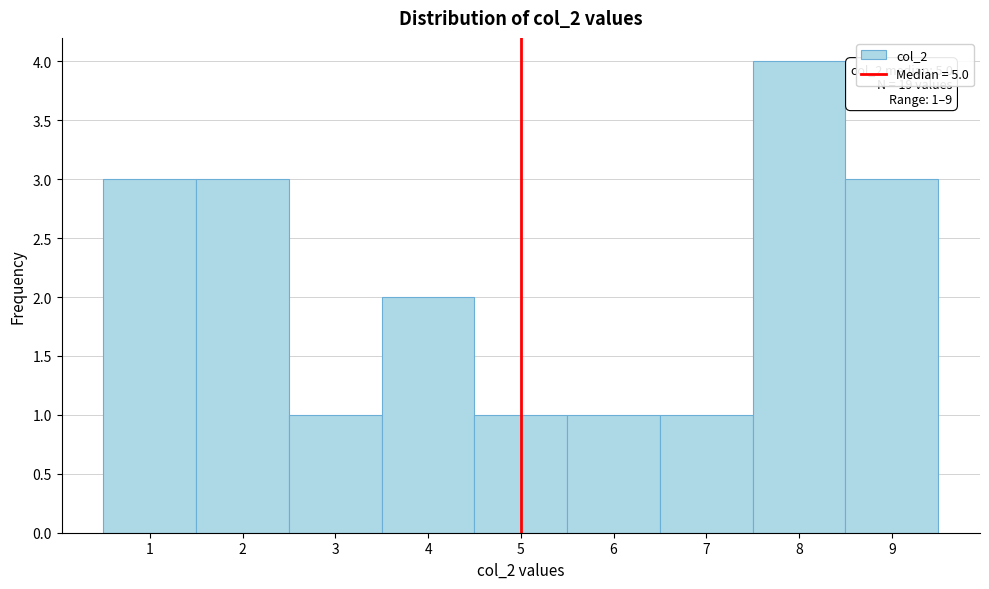

Over which range of the x-axis is the bar tallest?

7.5 to 8.5